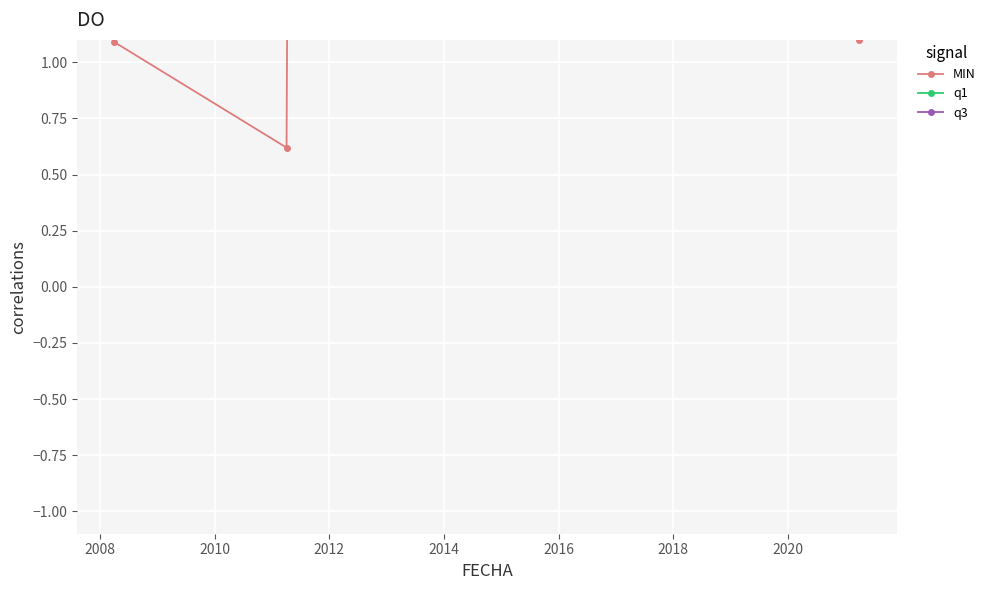

True or false: q1 and MIN intersect in this chart.

False